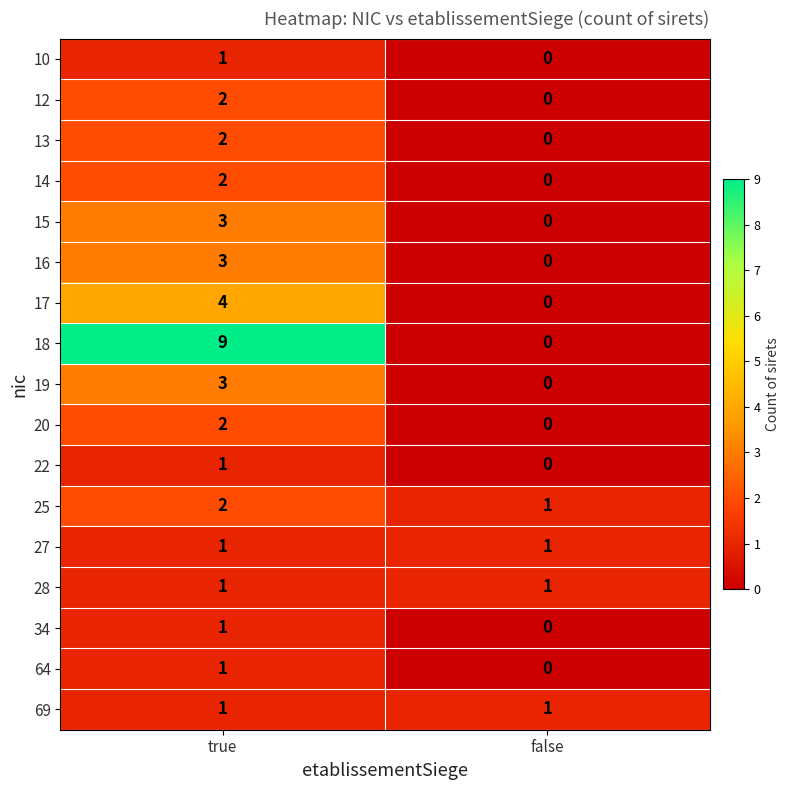

At how many categories does at least one series exceed 2?

1